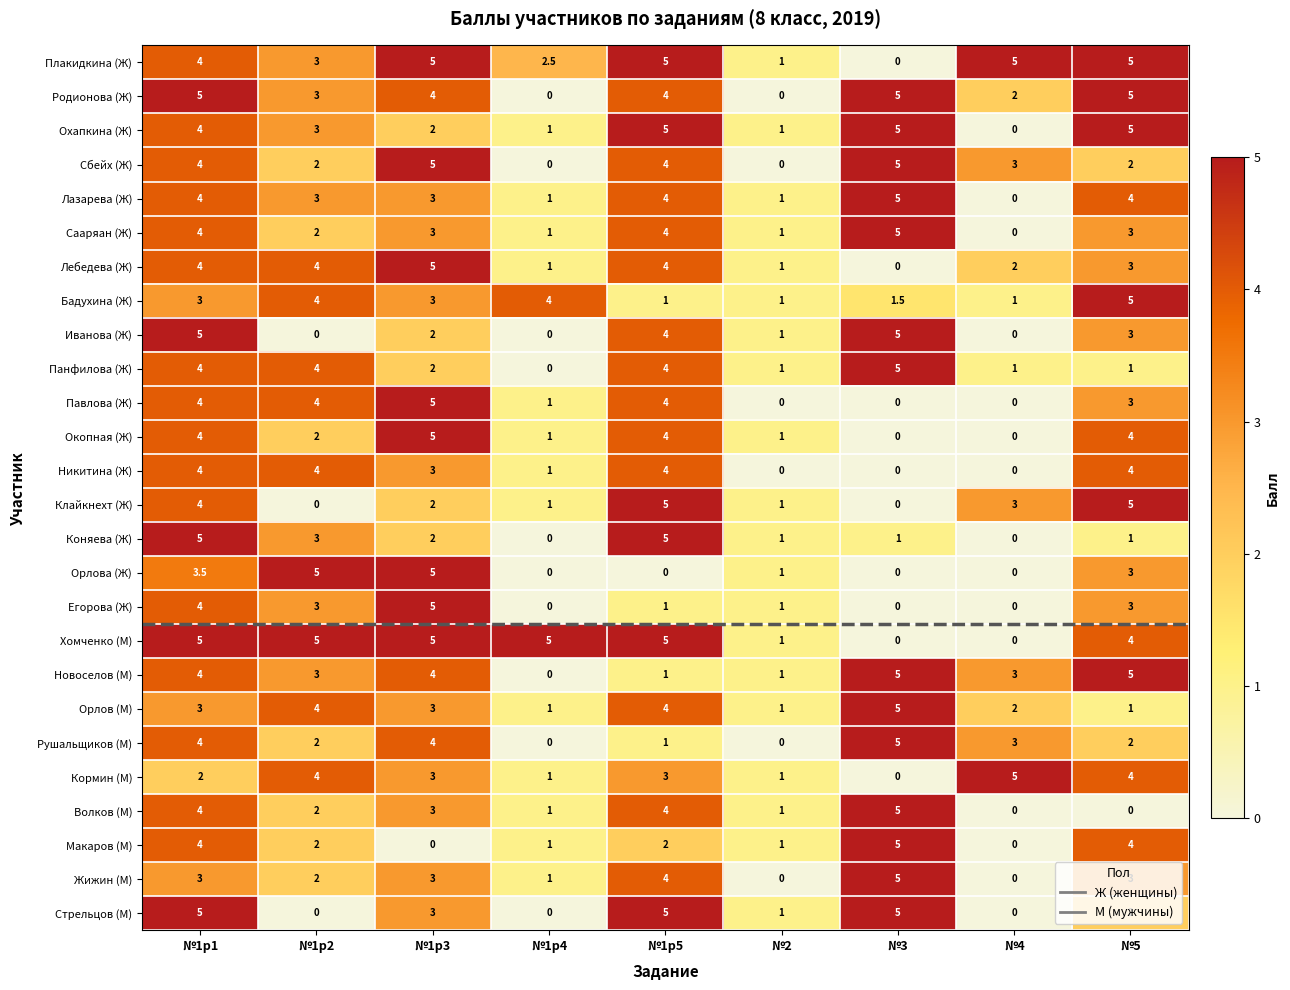

How many Макаров (М) values are between 1 and 4?

6